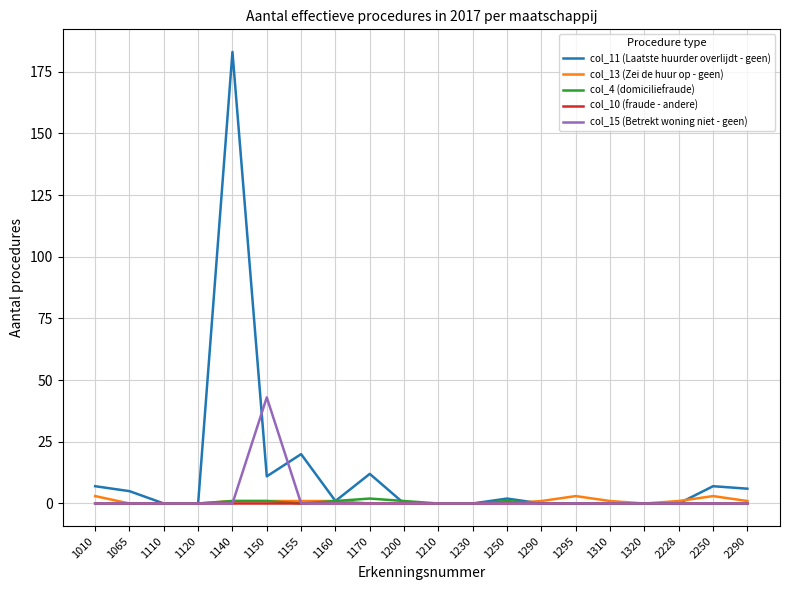

How many categories are shown in the chart?

20